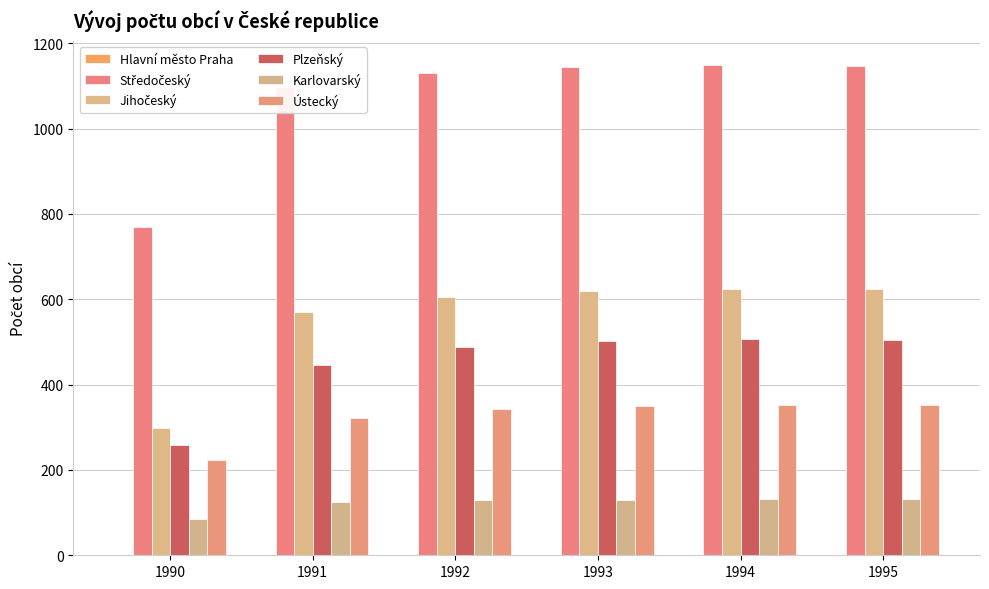

How many distinct data groups are displayed?

6